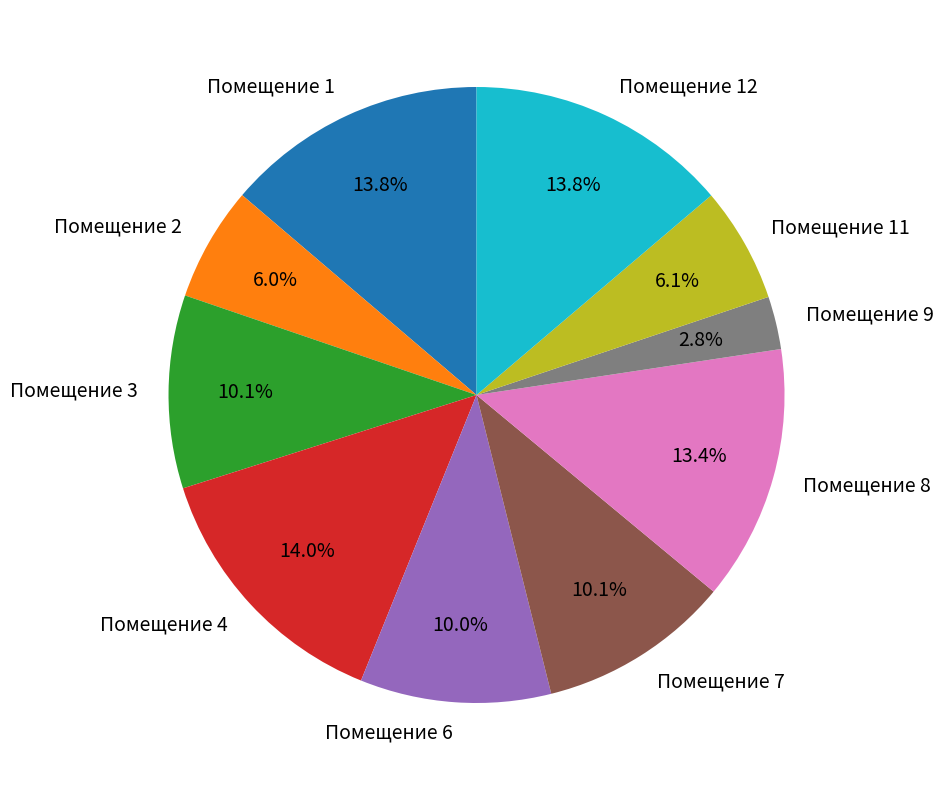

Is the sum of Помещение 12 and Помещение 3 greater than half?

No